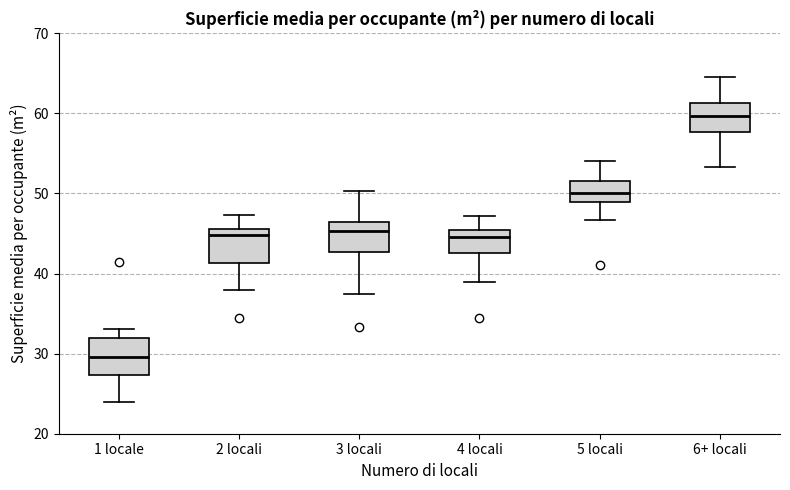

Reading left to right, read every box against the y-axis: the position of its median line, the range the box covers, and the ends of its whiskers. The values are not printed on the chart, so give them approximately, as read against the axis.

1 locale: median 30, box 27 to 32, whiskers 24 to 33
2 locali: median 45, box 41 to 46, whiskers 38 to 47
3 locali: median 45, box 43 to 47, whiskers 37 to 50
4 locali: median 45 (just below the box's upper edge), box 43 to 45, whiskers 39 to 47
5 locali: median 50, box 49 to 52, whiskers 47 to 54
6+ locali: median 60, box 58 to 61, whiskers 53 to 65